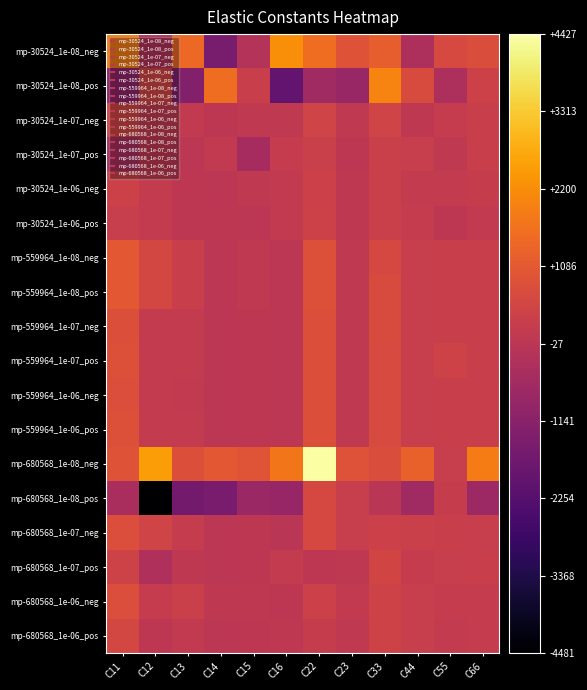

What is the minimum value shown in the chart?

-4481.0